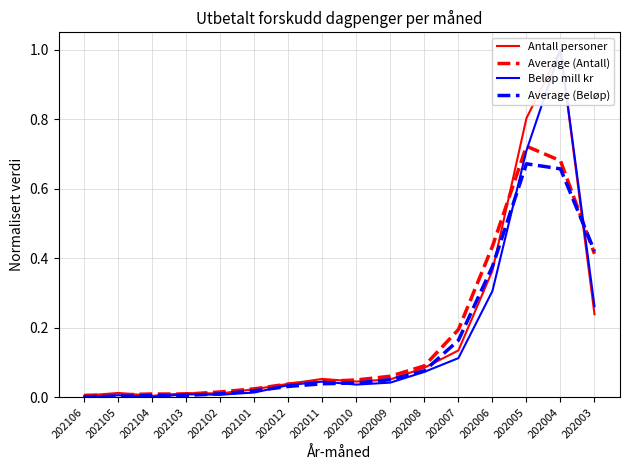

What is the difference between the second highest and minimum values in the Average (Beløp) series?

0.7